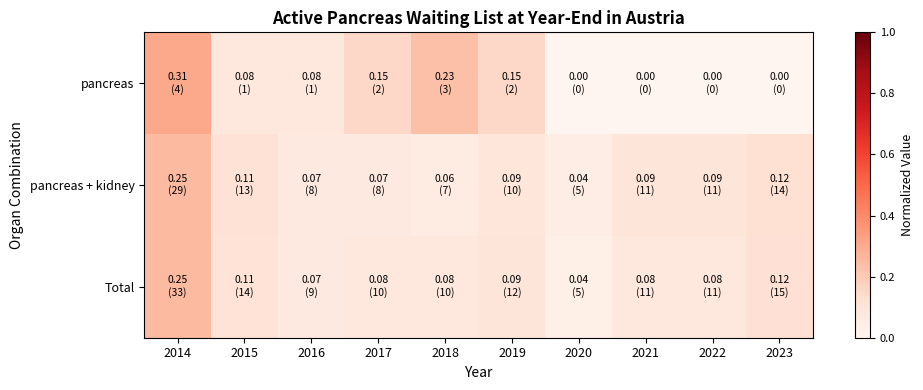

Rank the series by their maximum value, from lowest to highest.

pancreas + kidney, Total, pancreas